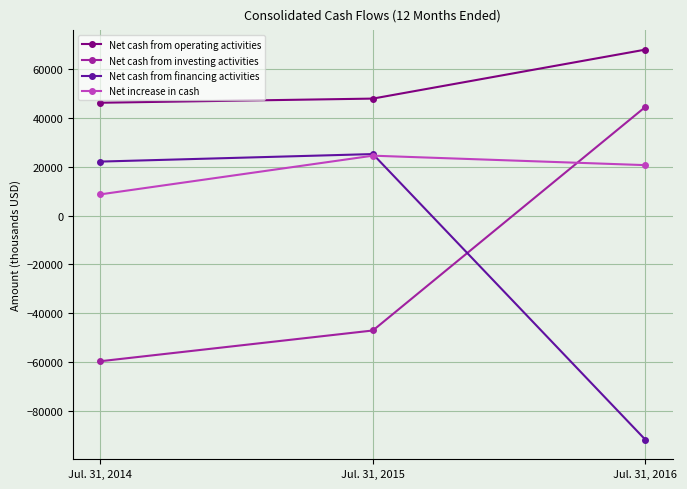

What is the sum of the Net cash from financing activities values at Jul. 31, 2015 and Jul. 31, 2014?

47409